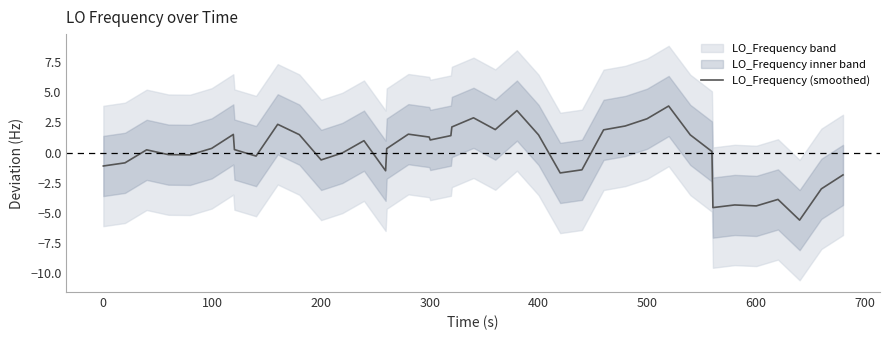

How many lines are shown in the chart?

1